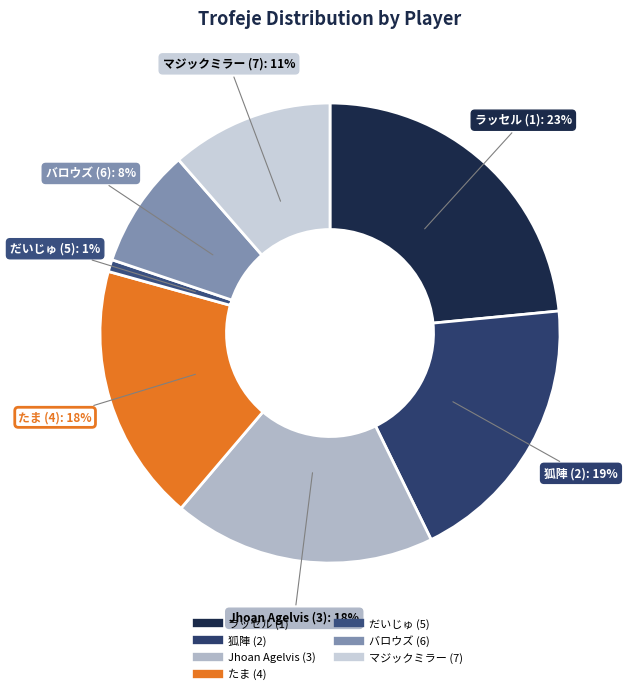

Is there a majority slice in this chart?

No